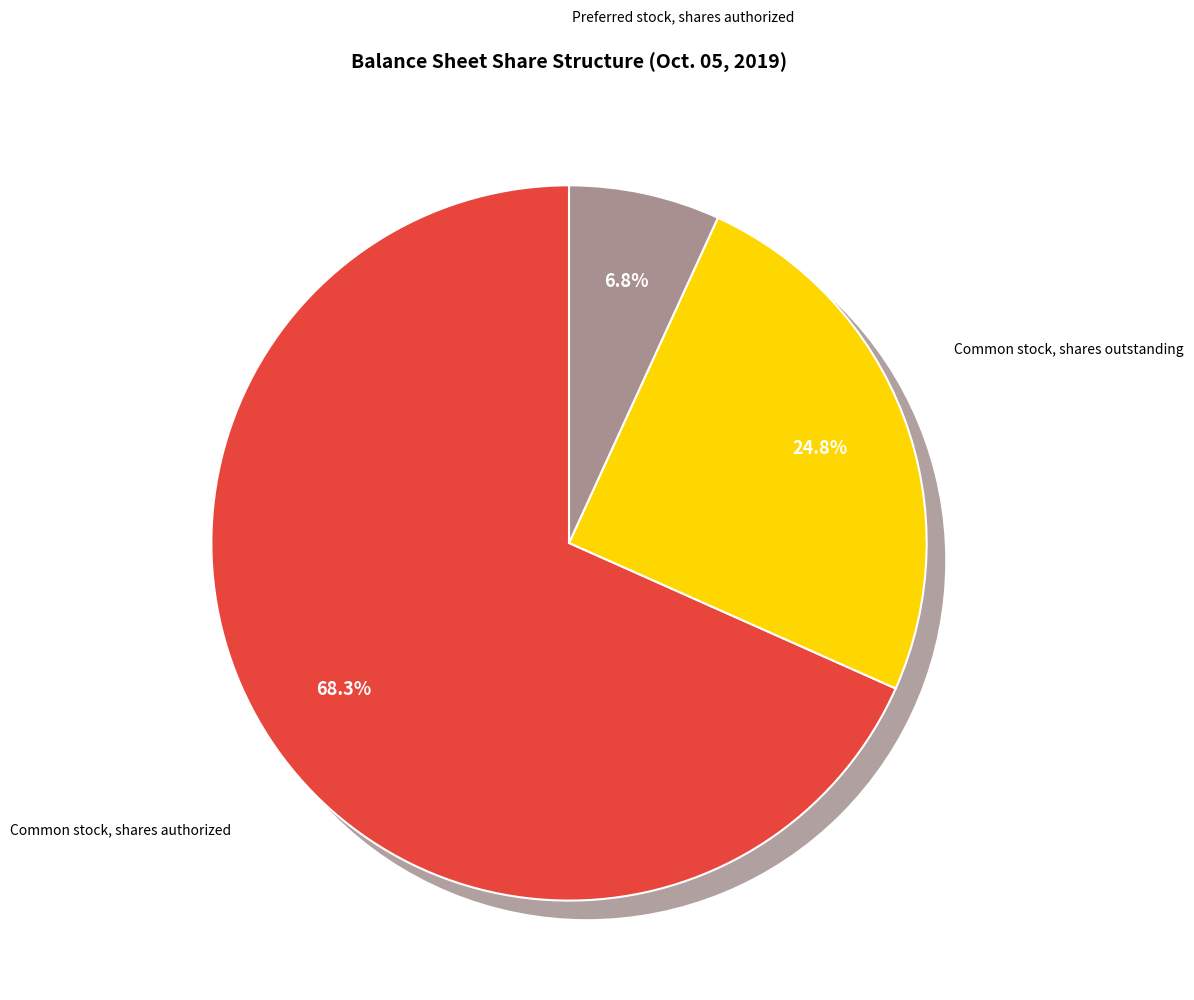

To the nearest percent, what portion does Common stock, shares outstanding represent?

25%